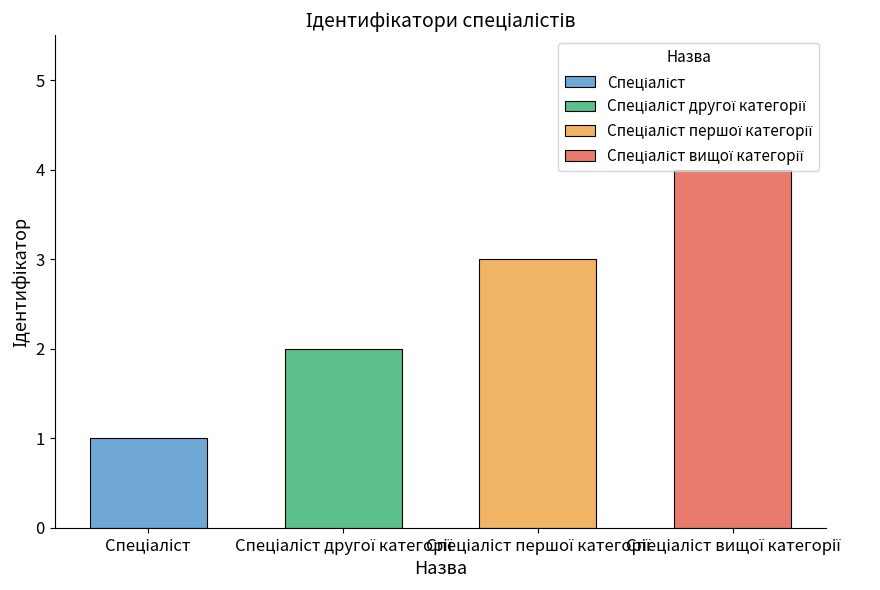

What is the label of the 4th bar from the right?

Спеціаліст